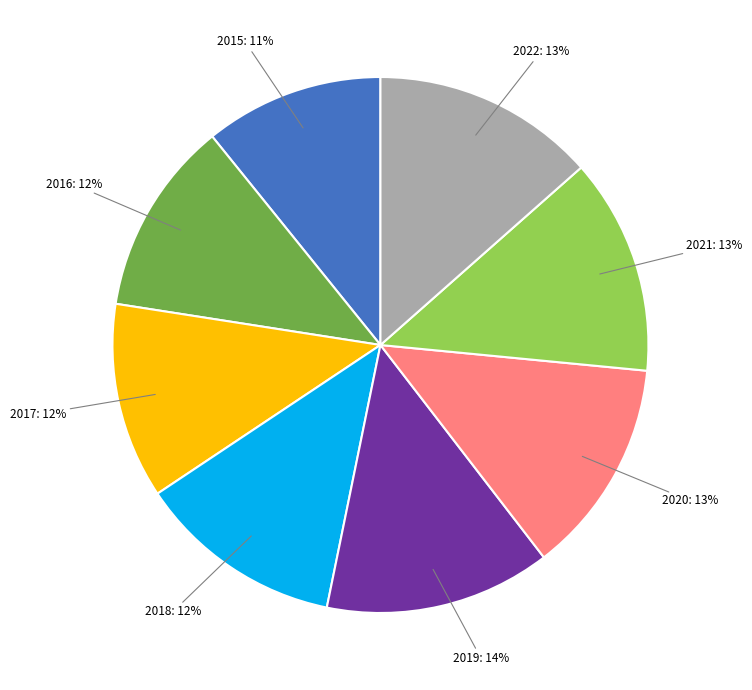

How many segments does this pie chart have?

8